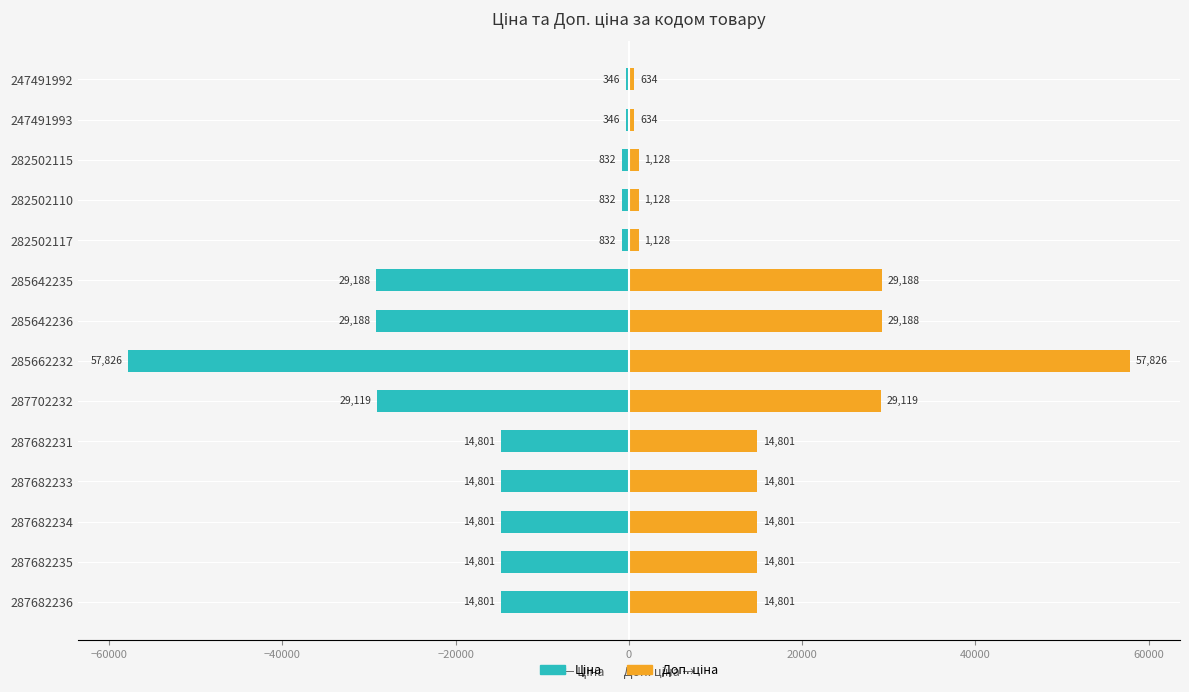

What is the difference between the highest and lowest values at 285662232?

115652.4